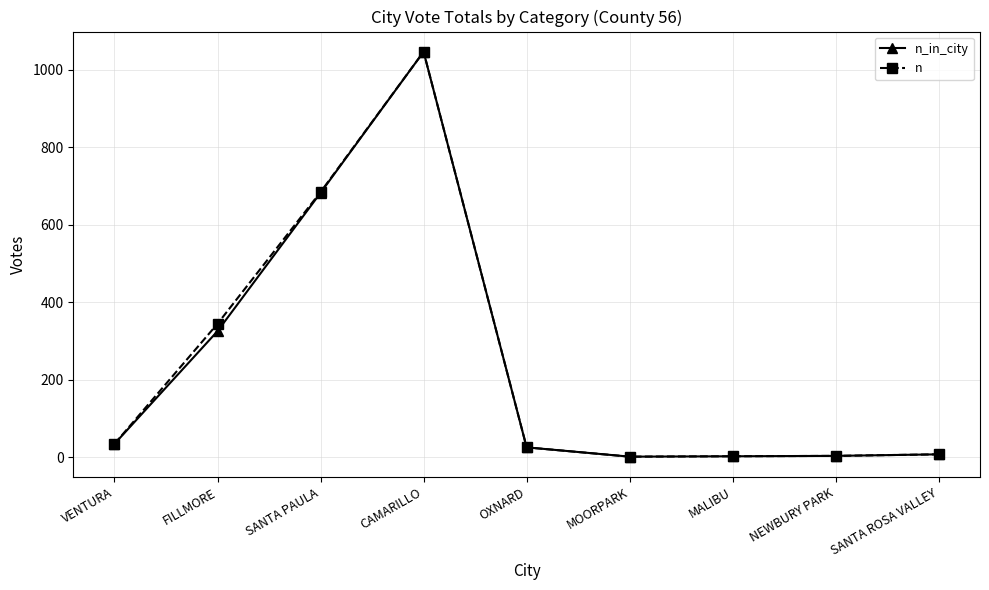

What is the label of the 5th point from the left?

OXNARD